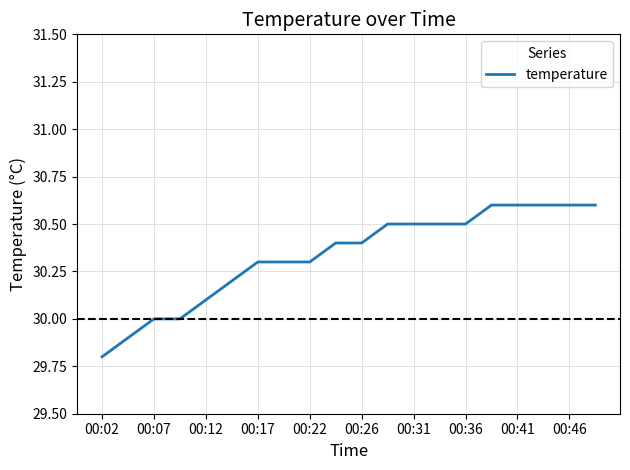

How many distinct data groups are displayed?

1